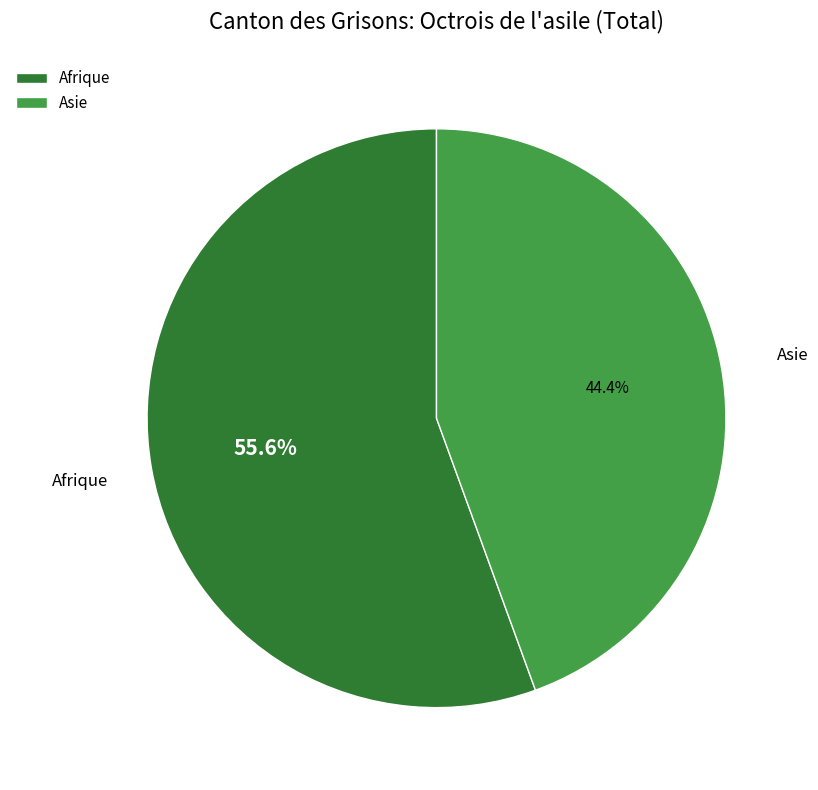

Combined, do Asie and Afrique account for over 50%?

Yes